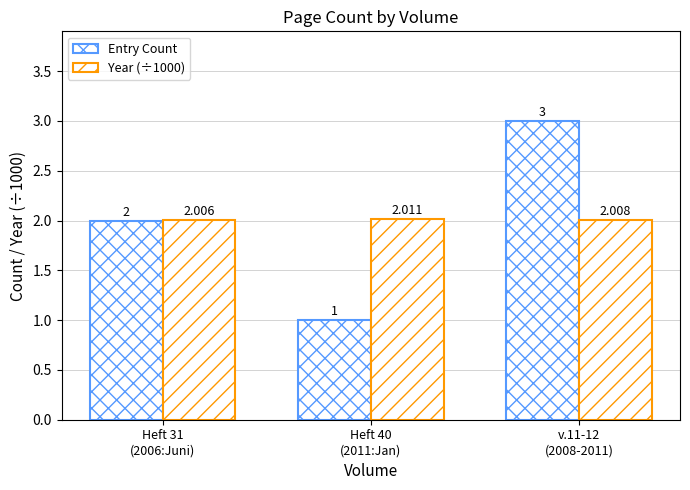

List the labels in order of Year (÷1000) value, smallest first.

Heft 31
(2006:Juni), v.11-12
(2008-2011), Heft 40
(2011:Jan)